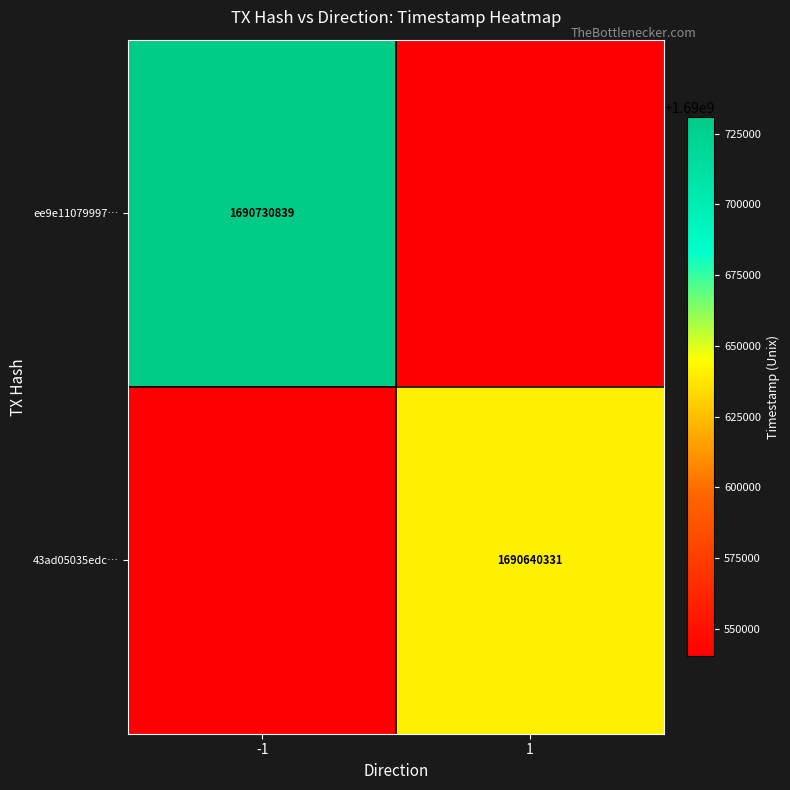

The ee9e11079997… series shows 2384087684 at -1. True or false?

False